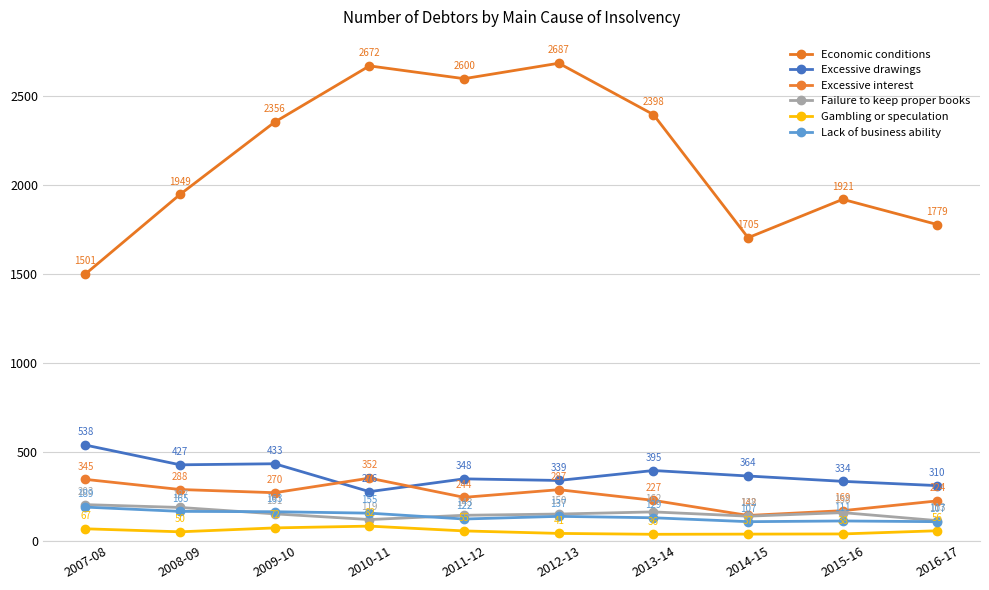

What is the spread (max minus min) of values at 2013-14?

2362